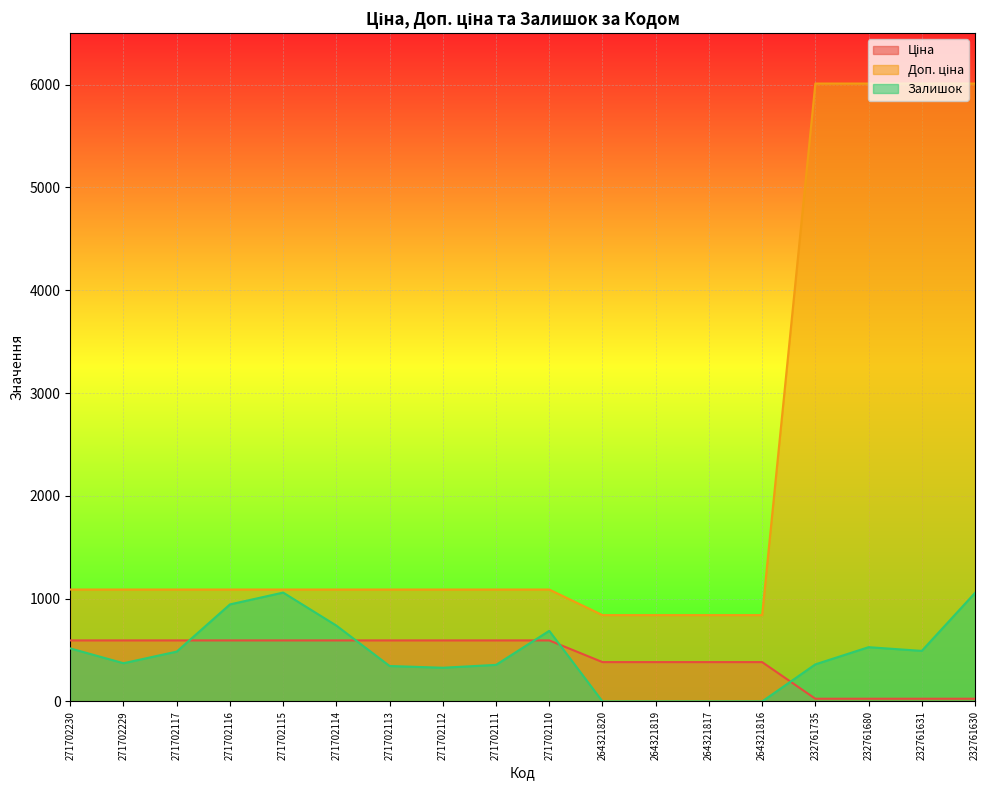

Reading right to left, extract all data points from this chart.

Ціна: 26.7	26.7	26.7	26.7	382.9	382.9	382.9	382.9	593.8	593.8	593.8	593.8	593.8	593.8	593.8	593.8	593.8	593.8
Доп. ціна: 6010.0	6010.0	6010.0	6010.0	840.0	840.0	840.0	840.0	1088.8	1088.8	1088.8	1088.8	1088.8	1088.8	1088.8	1088.8	1088.8	1088.8
Залишок: 1056.0	492.0	528.0	361.0	0.0	0.0	0.0	0.0	687.0	356.0	328.0	345.0	738.0	1059.0	944.0	485.0	372.0	516.0